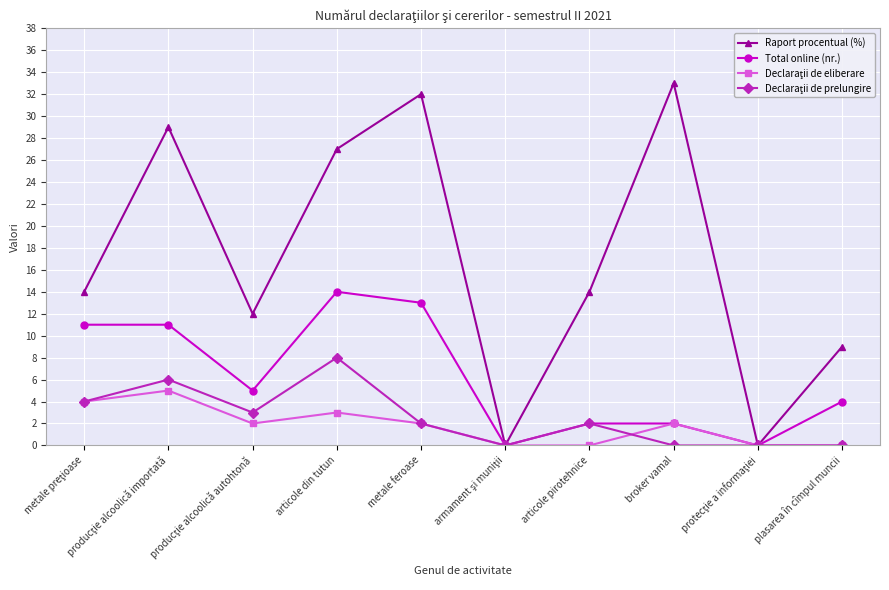

Does the chart have visible grid lines?

Yes